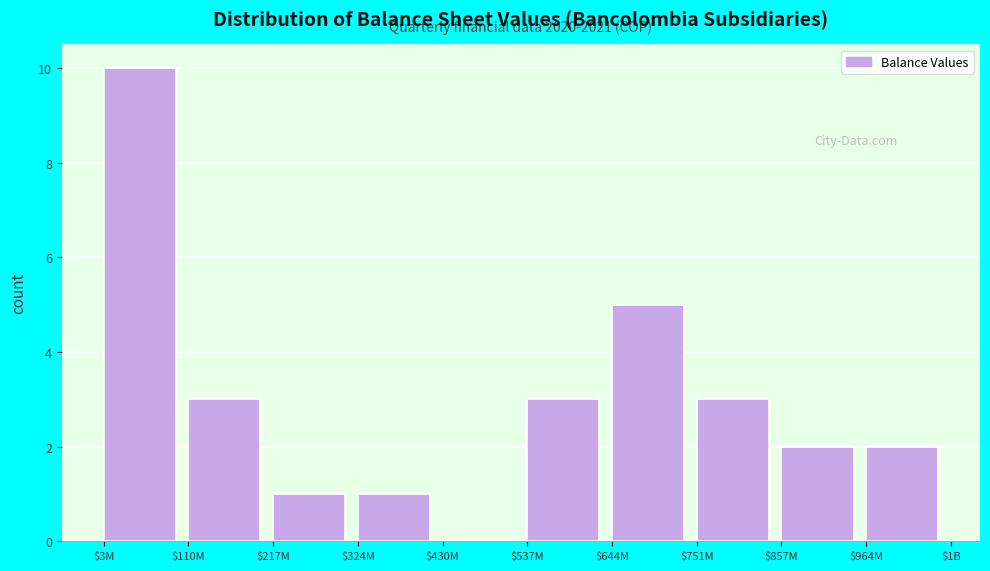

What is the sum of all values?

30